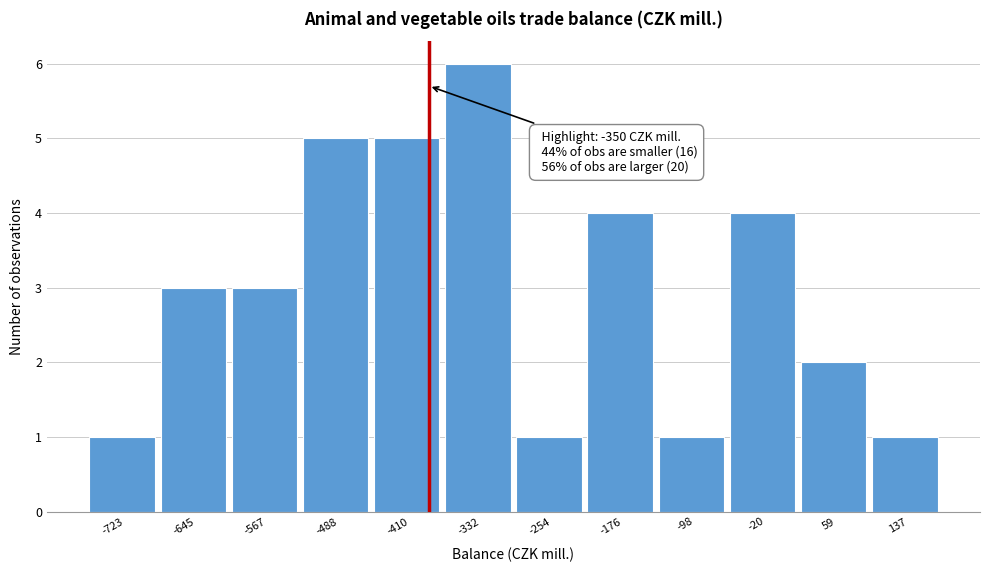

Reading left to right, extract all data points from this chart.

-723=1	-645=3	-567=3	-488=5	-410=5	-332=6	-254=1	-176=4	-98=1	-20=4	59=2	137=1